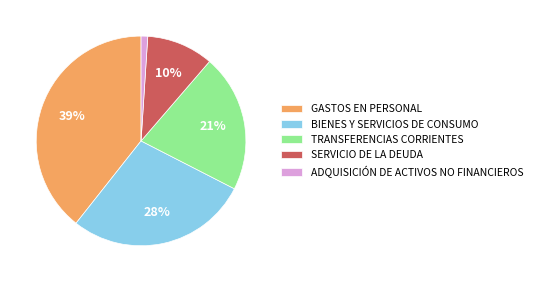

To the nearest percent, what percentage of the pie is GASTOS EN PERSONAL?

39%